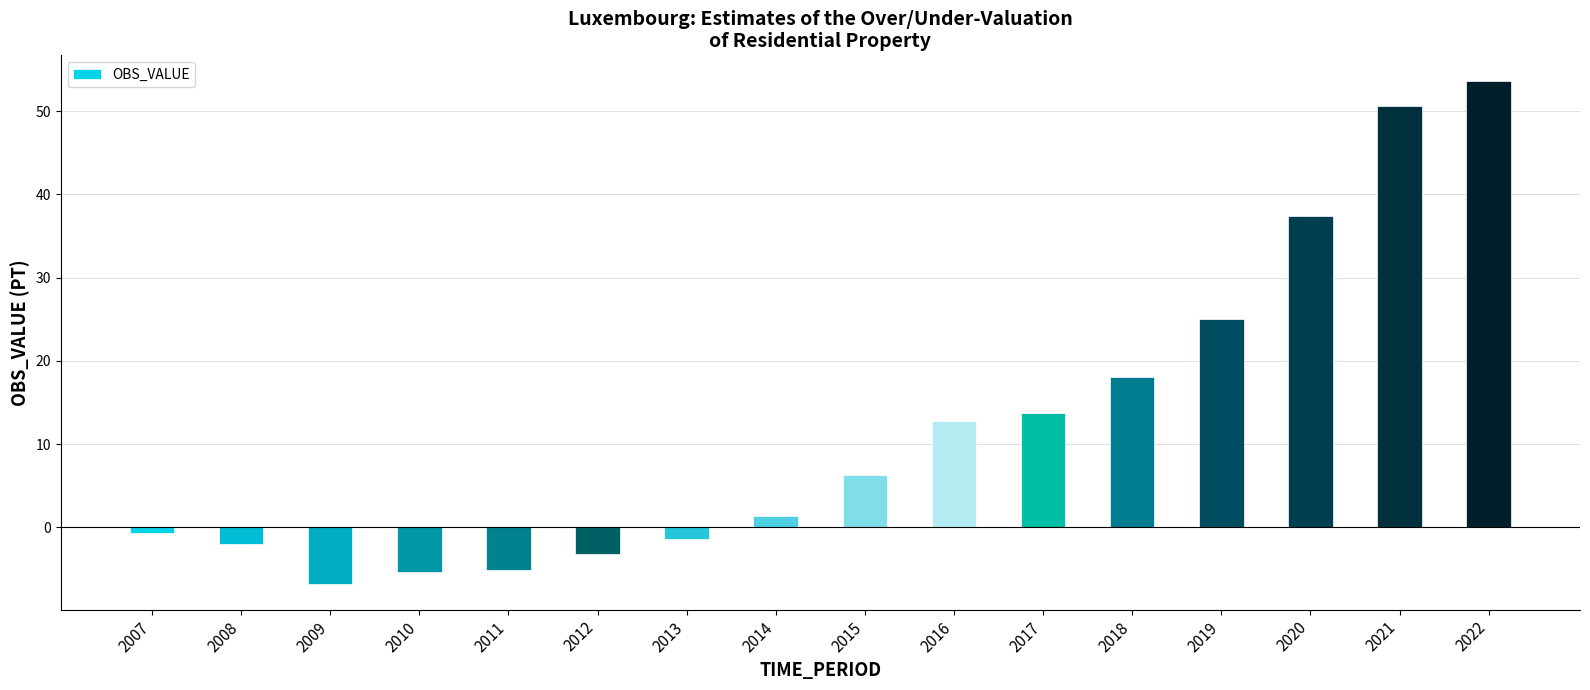

At which label is the value closest to 23?

2019